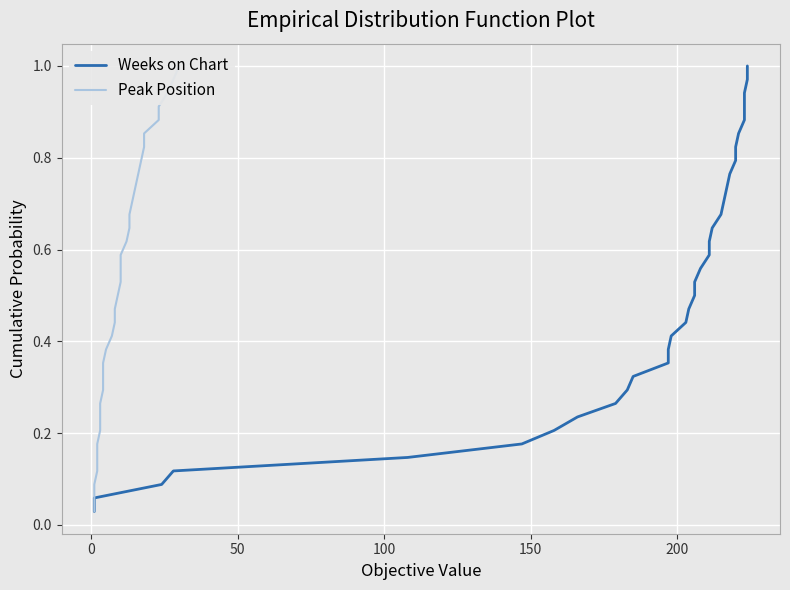

True or false: Weeks on Chart and Peak Position intersect in this chart.

False